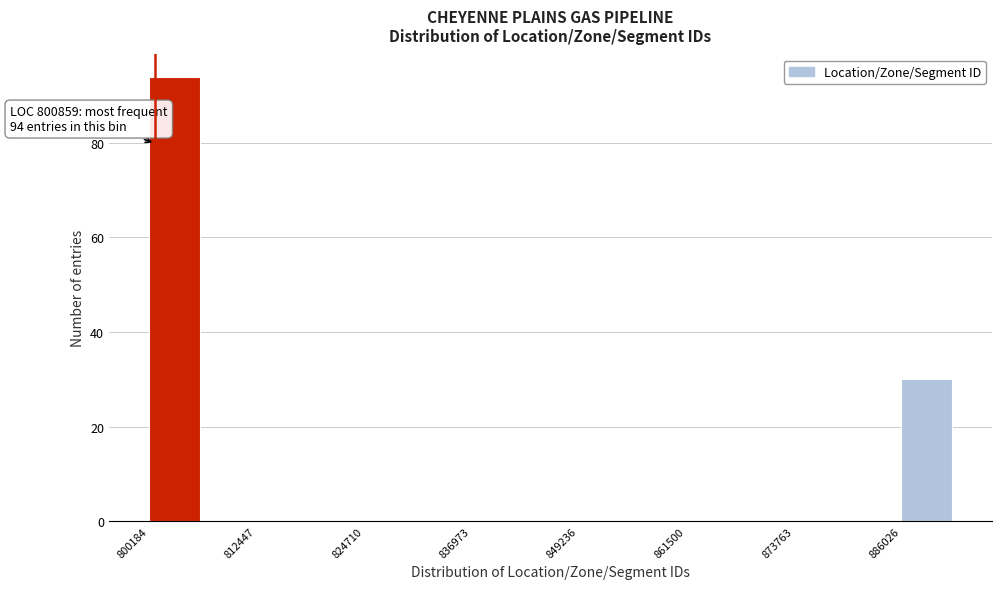

Read against the x-axis, roughly where is the centre of the tallest bar?

804000